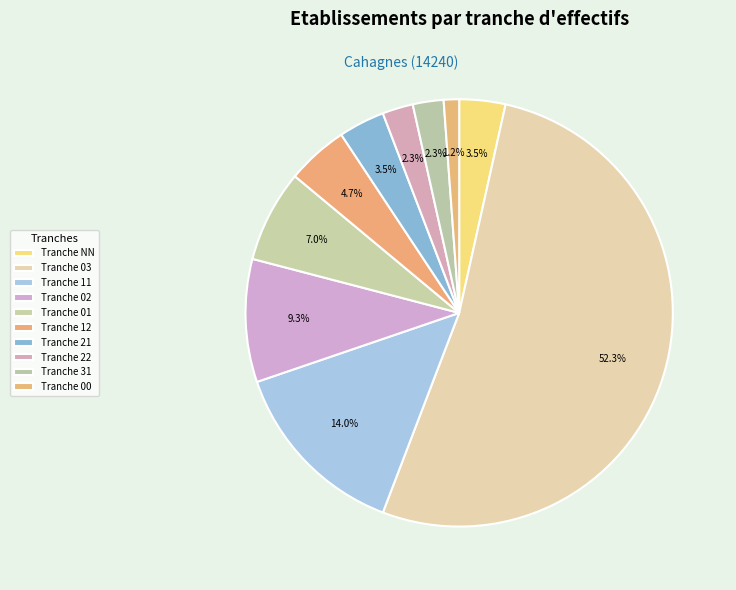

What is the smallest slice in the pie chart?

00